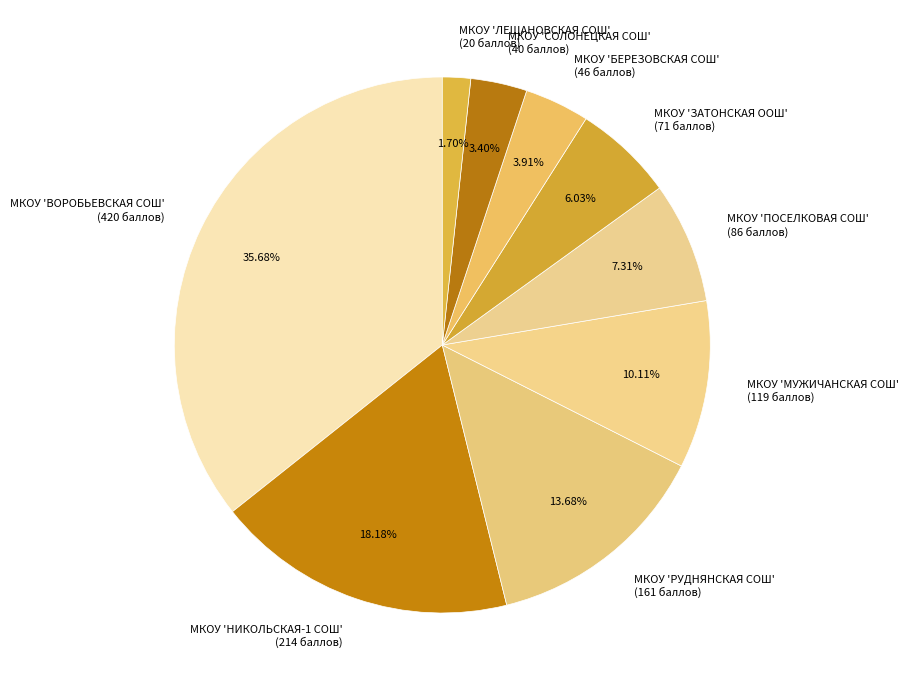

Which has a higher value, МКОУ 'ВОРОБЬЕВСКАЯ СОШ' or МКОУ 'ЛЕЩАНОВСКАЯ СОШ'?

МКОУ 'ВОРОБЬЕВСКАЯ СОШ'